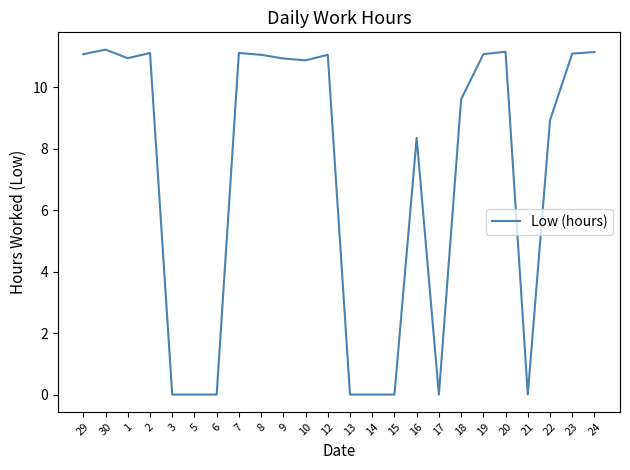

What is the greatest value displayed?

11.2